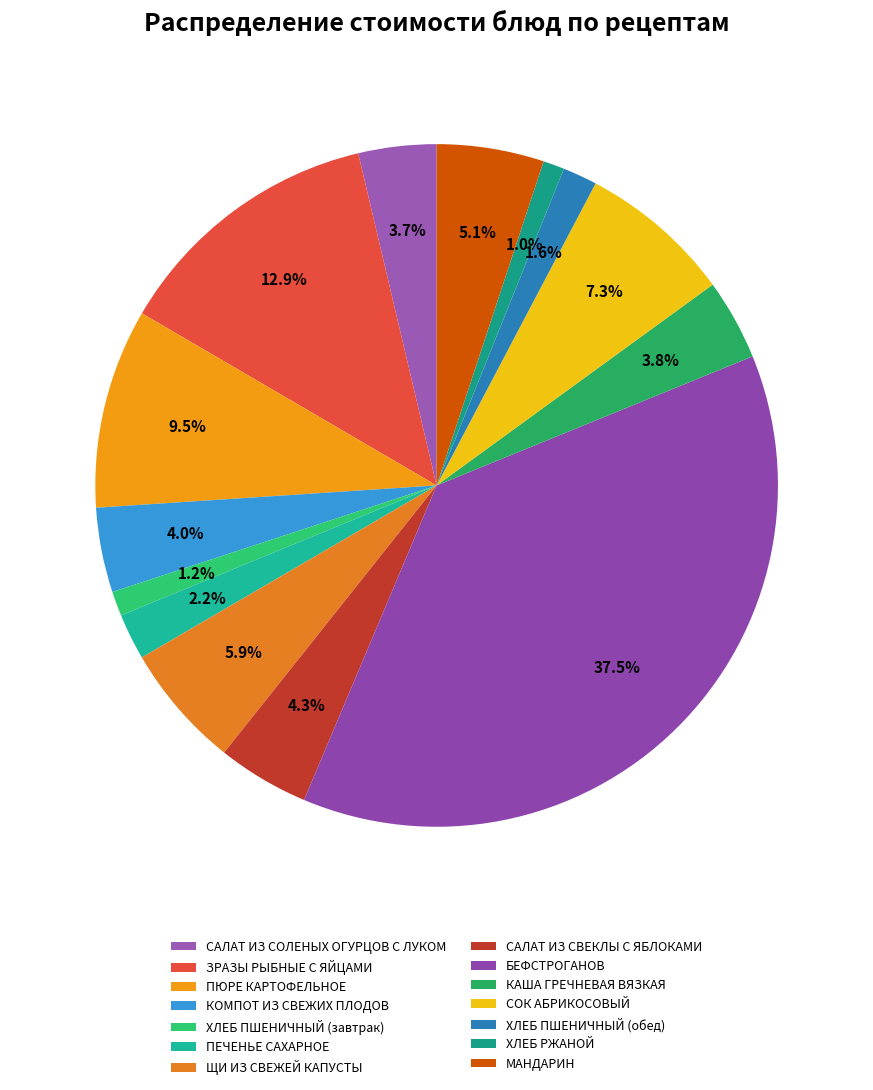

What is the largest slice in the pie chart?

БЕФСТРОГАНОВ